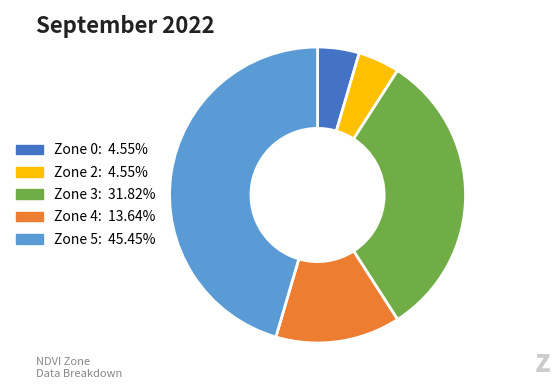

Which has a higher value, Zone 4 or Zone 3?

Zone 3